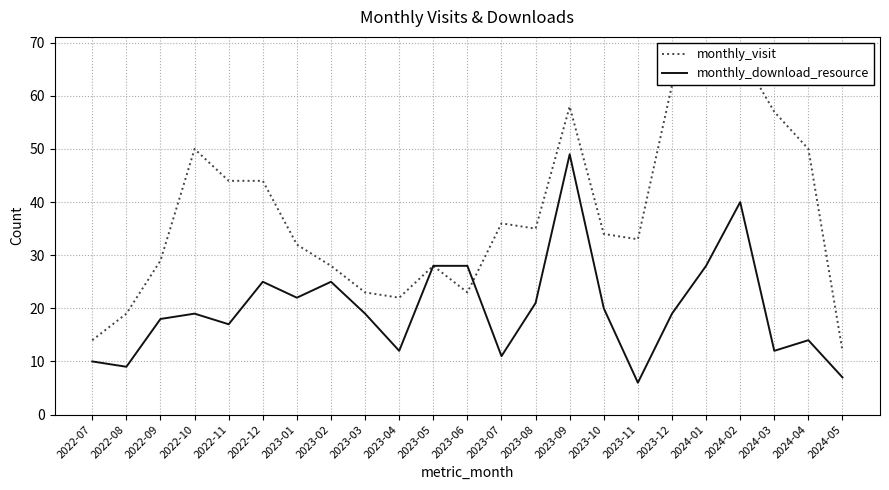

Where is monthly_download_resource nearest to the value 27?

2023-05